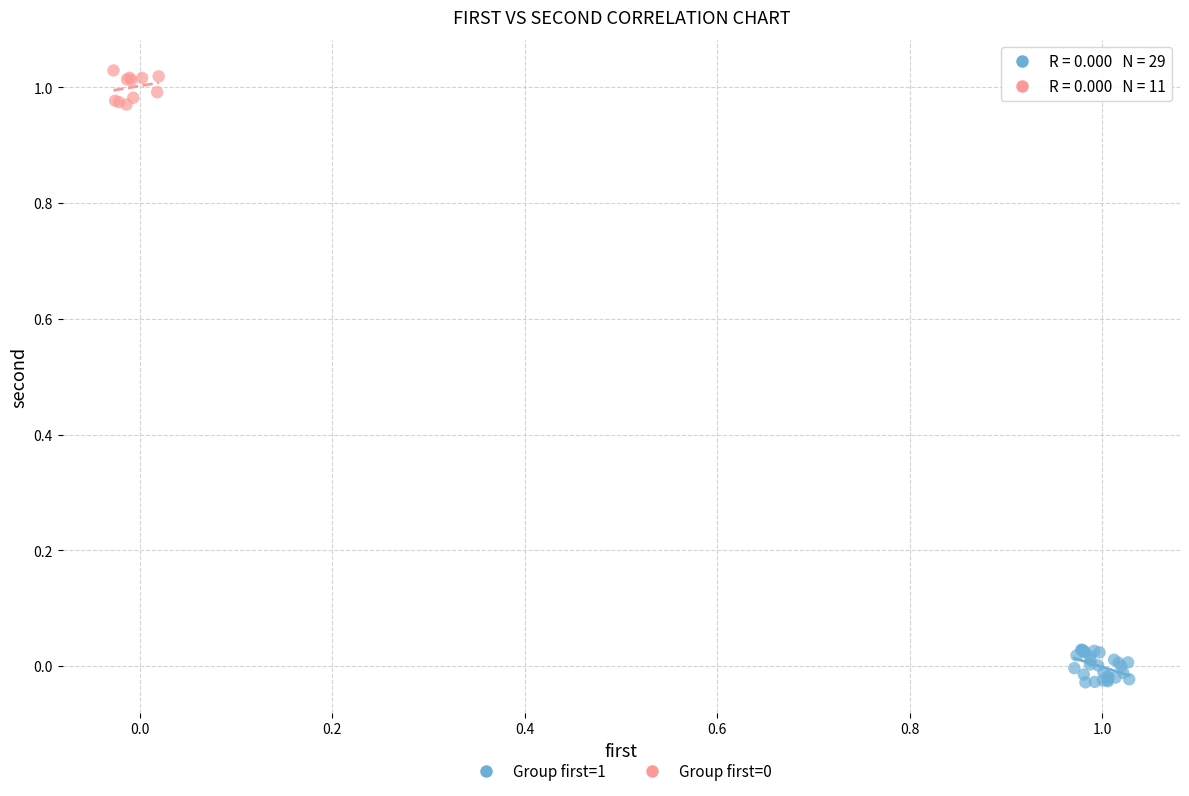

Which series reaches the minimum Y coordinate?

Group first=1